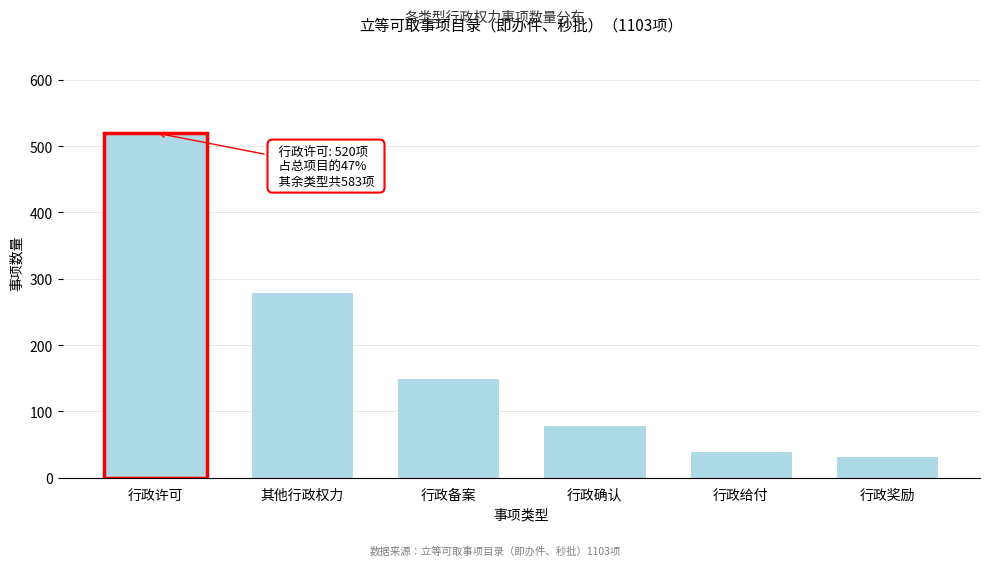

Reading right to left, what are all the values shown in this chart?

33	40	80	150	280	520